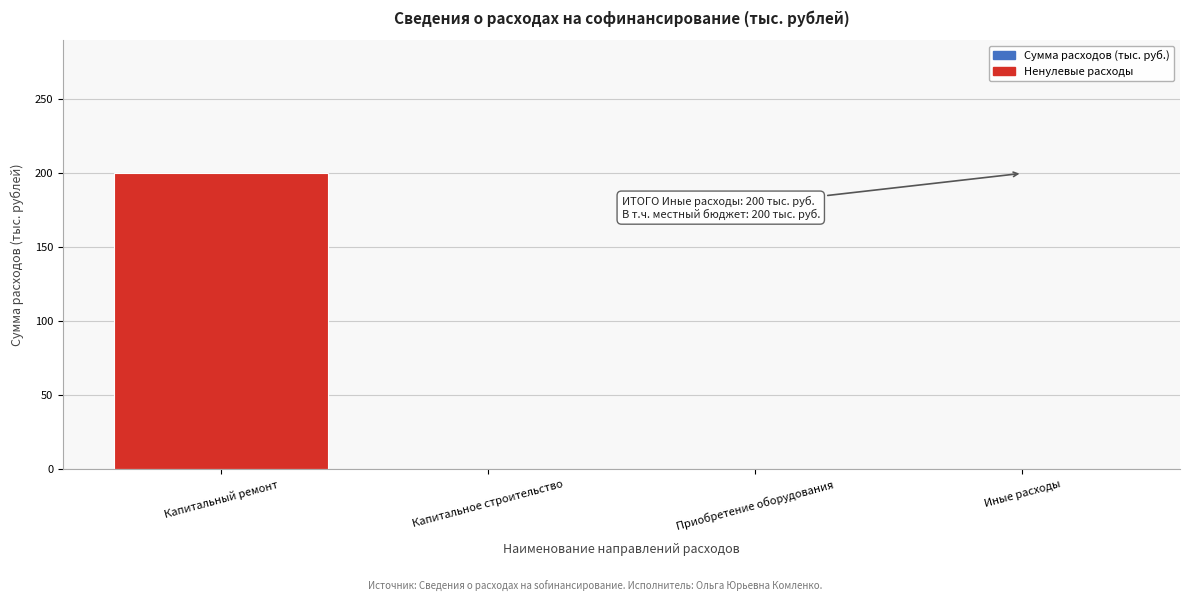

Reading right to left, transcribe all the data shown in this chart.

Иные расходы=0	Приобретение оборудования=0	Капитальное строительство=0	Капитальный ремонт=200